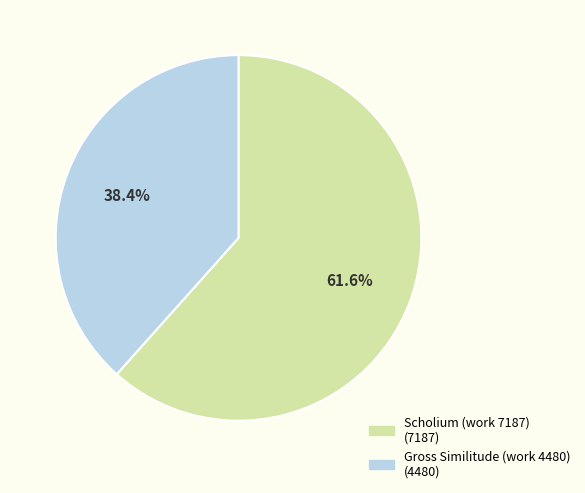

To the nearest percent, what is the average slice percentage?

50%